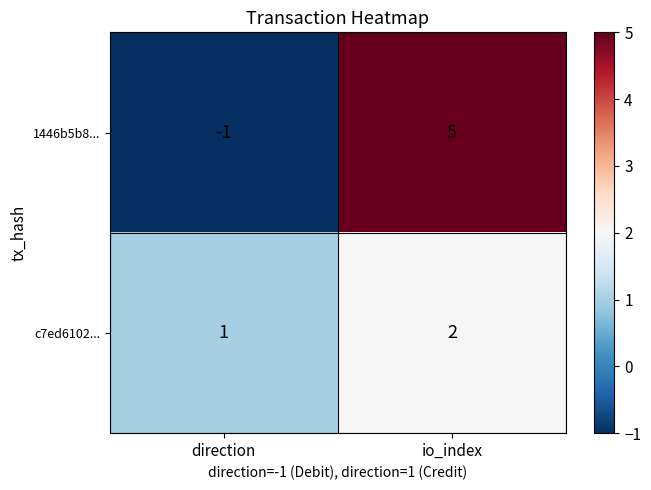

Which series changed the most between direction and io_index?

1446b5b8...